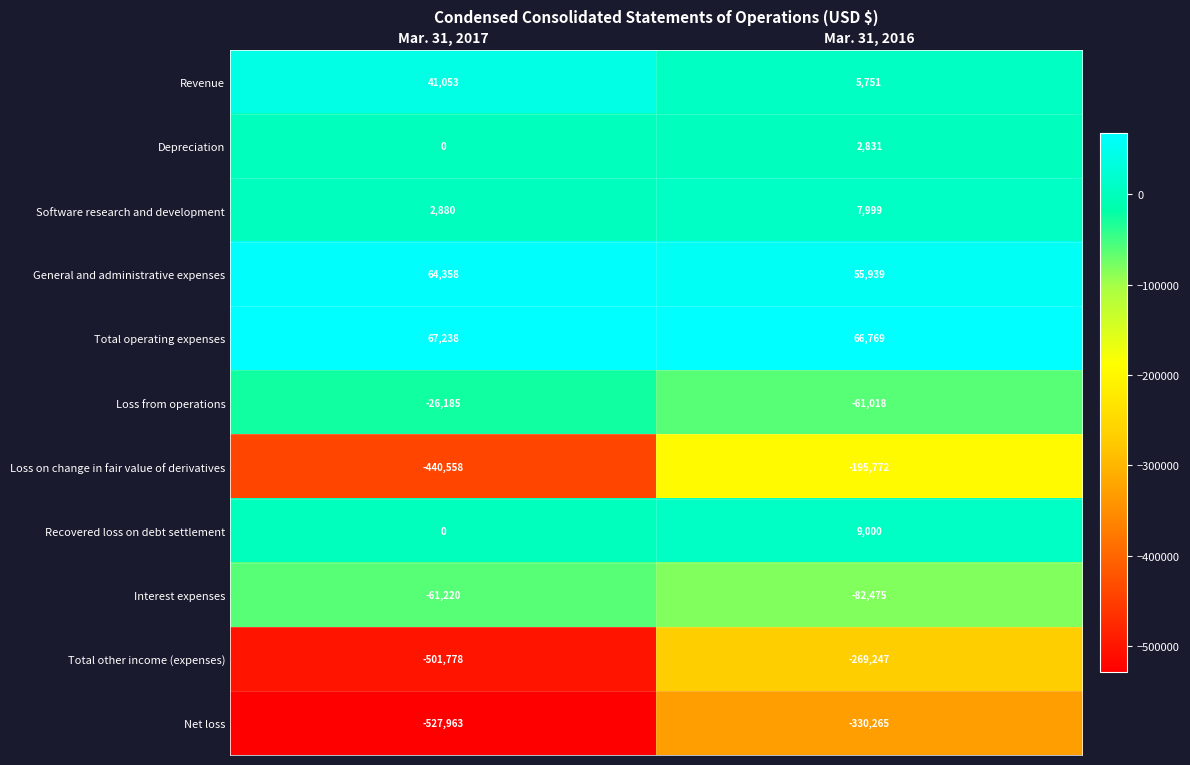

Count the number of data series in this chart.

11